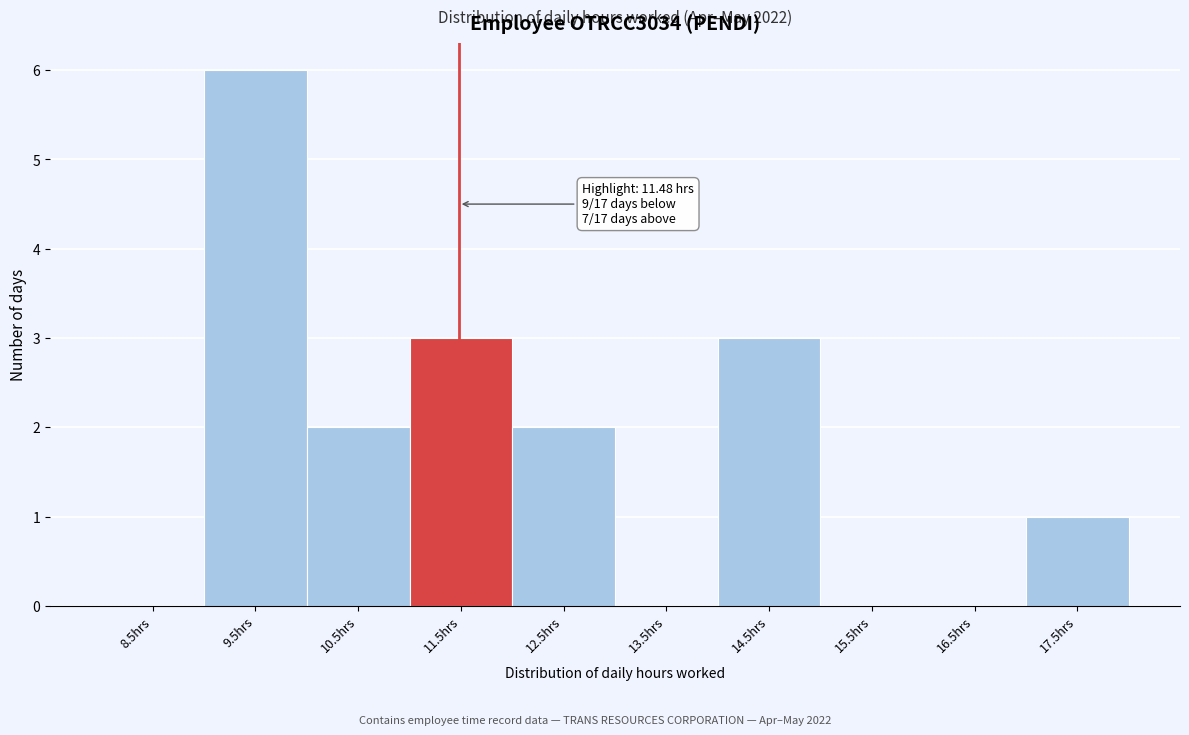

Over which range of the x-axis is the bar tallest?

9 to 10